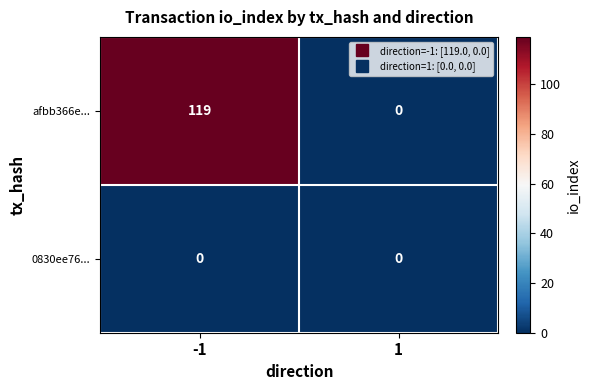

Rank the series by their maximum value, from lowest to highest.

0830ee76..., afbb366e...